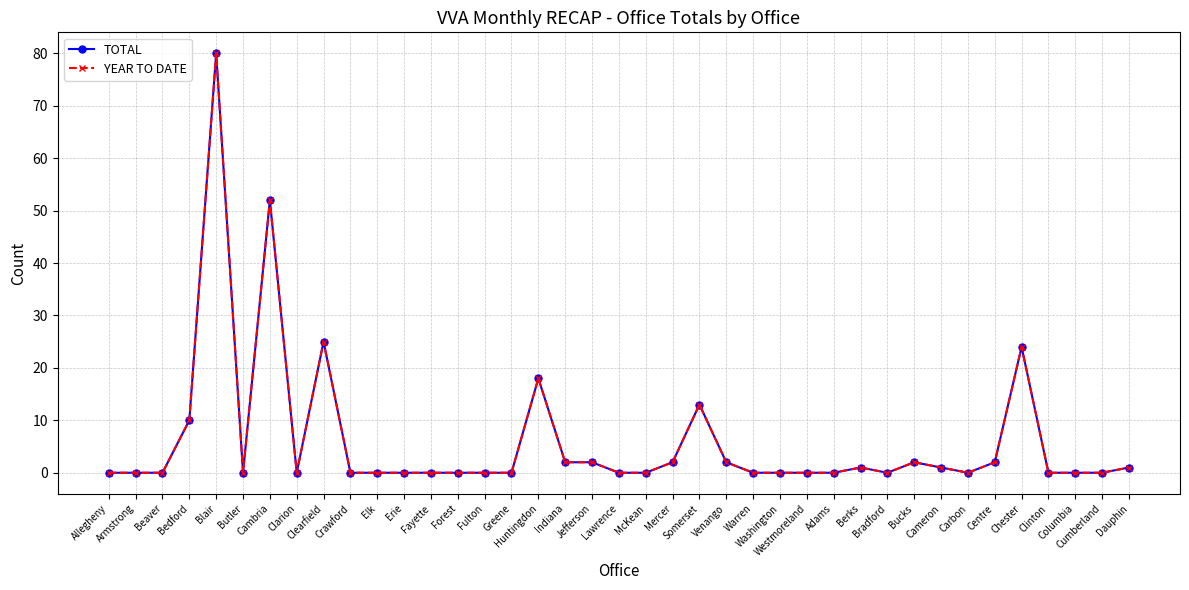

At which category is the sum across all series the highest?

Blair